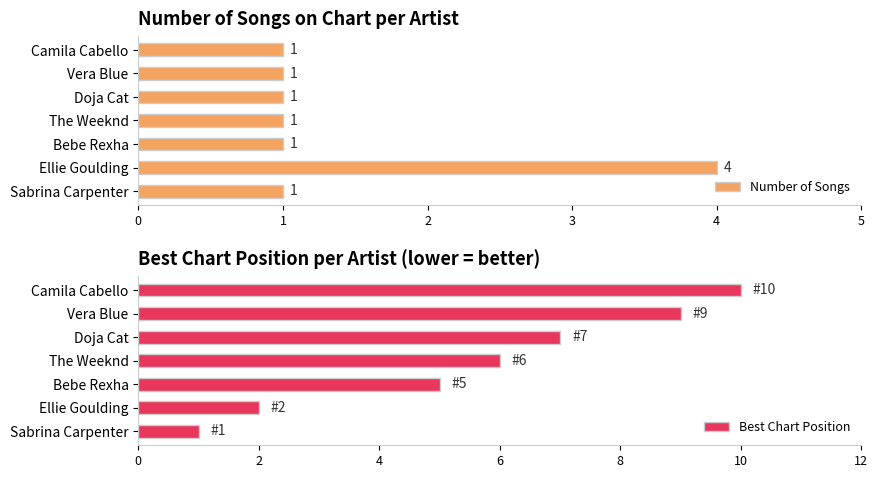

Where is Best Chart Position nearest to the value 5?

Bebe Rexha